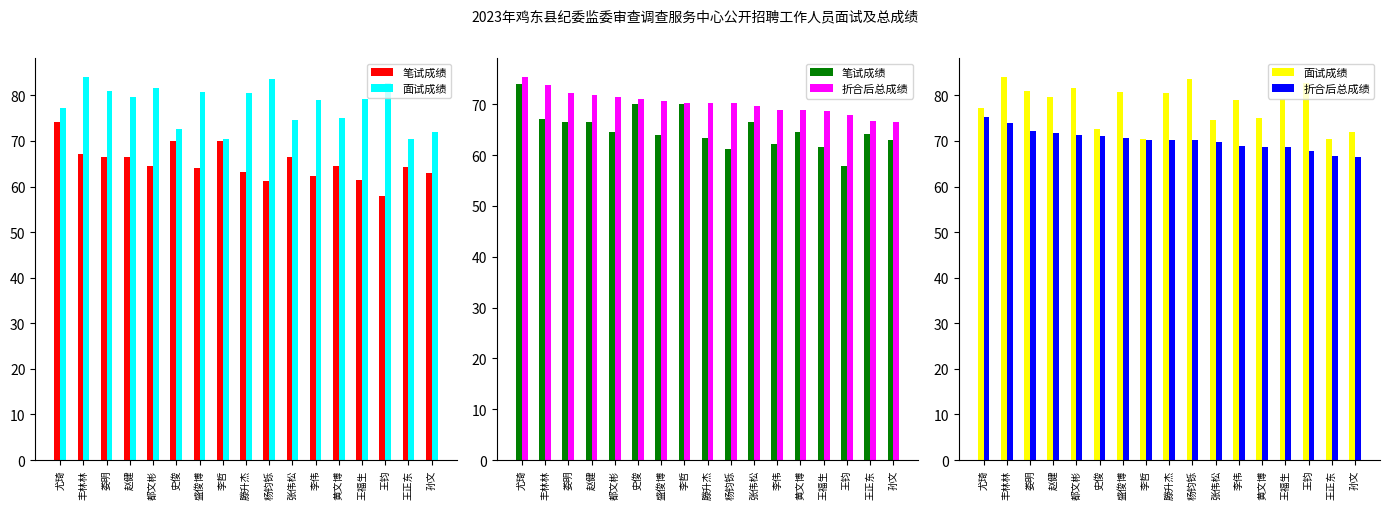

Reading left to right, extract all data points from this chart.

笔试成绩: 74.1	67.1	66.4	66.6	64.6	70.1	64.0	70.1	63.3	61.2	66.4	62.3	64.5	61.5	57.9	64.2	62.9
面试成绩: 77.2	84.0	80.9	79.6	81.7	72.6	80.8	70.5	80.5	83.5	74.5	79.0	75.1	79.2	82.7	70.4	71.9
折合后总成绩: 75.3	73.8	72.2	71.8	71.4	71.1	70.7	70.2	70.2	70.2	69.7	69.0	68.8	68.6	67.8	66.7	66.5